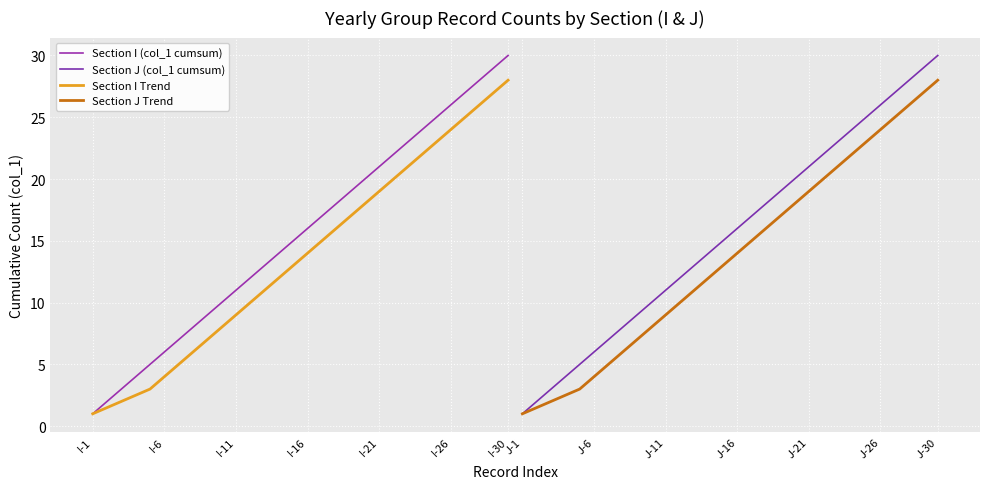

True or false: Section I (col_1 cumsum) and Section I Trend intersect in this chart.

False